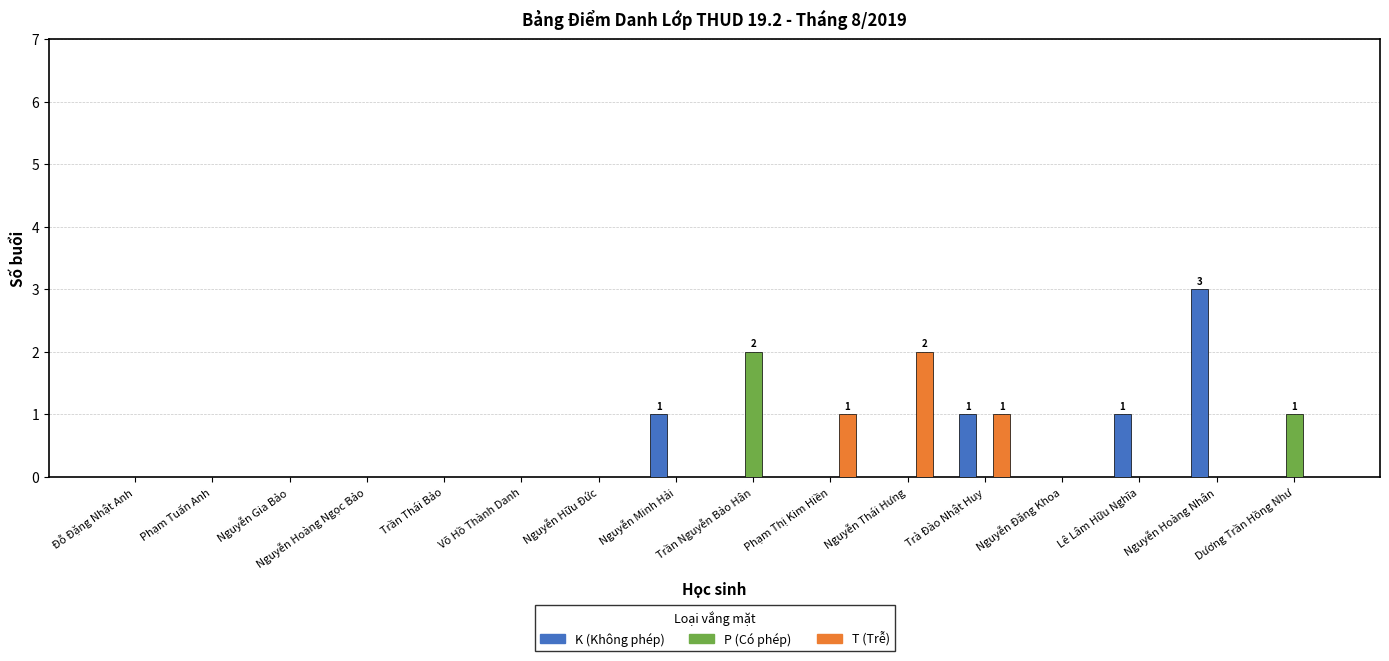

The value of T (Trễ) at Võ Hồ Thành Danh is 1. True or false?

False